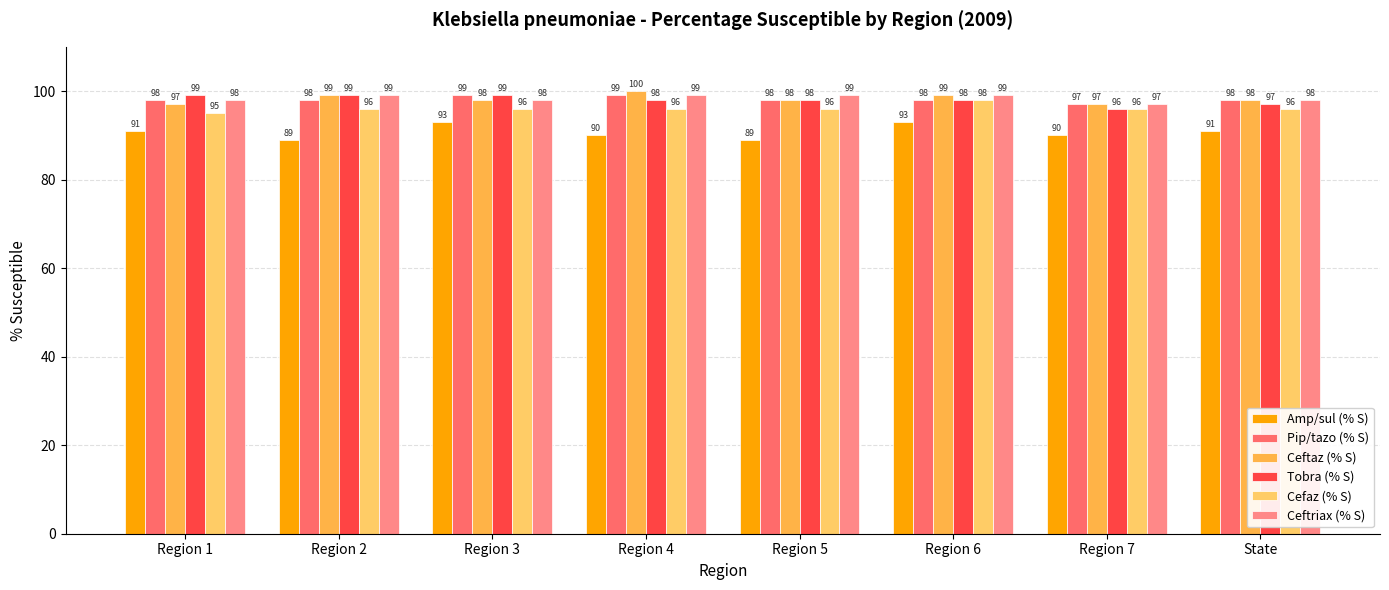

Reading right to left, what are all the values shown in this chart?

Amp/sul (% S): 91	90	93	89	90	93	89	91
Pip/tazo (% S): 98	97	98	98	99	99	98	98
Ceftaz (% S): 98	97	99	98	100	98	99	97
Tobra (% S): 97	96	98	98	98	99	99	99
Cefaz (% S): 96	96	98	96	96	96	96	95
Ceftriax (% S): 98	97	99	99	99	98	99	98